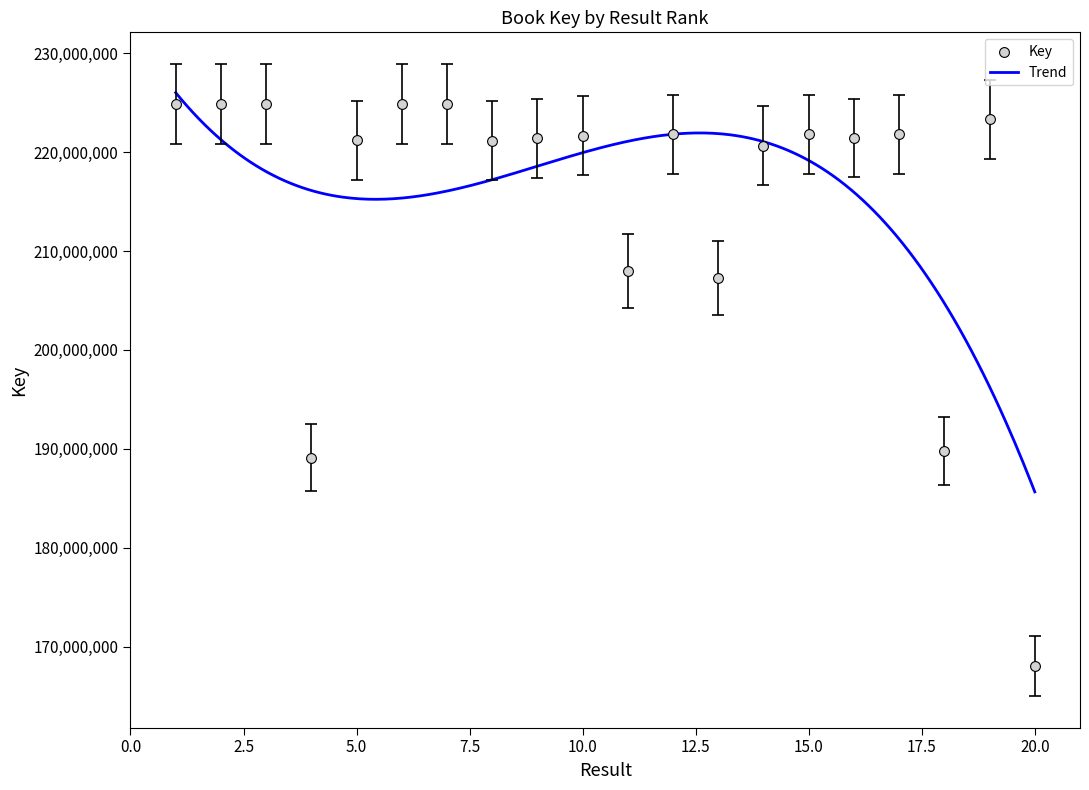

Between 5 and 18, which is larger?

5